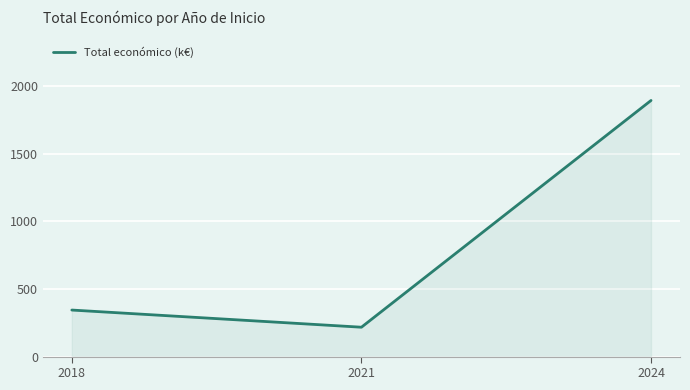

The chart shows a value of 1894.8 at 2024. True or false?

True